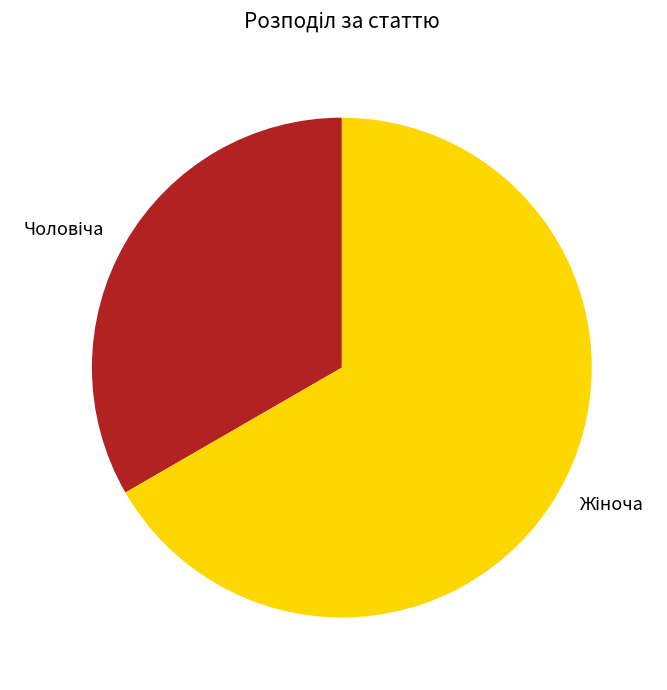

What is the change in value from Чоловіча to Жіноча?

+1